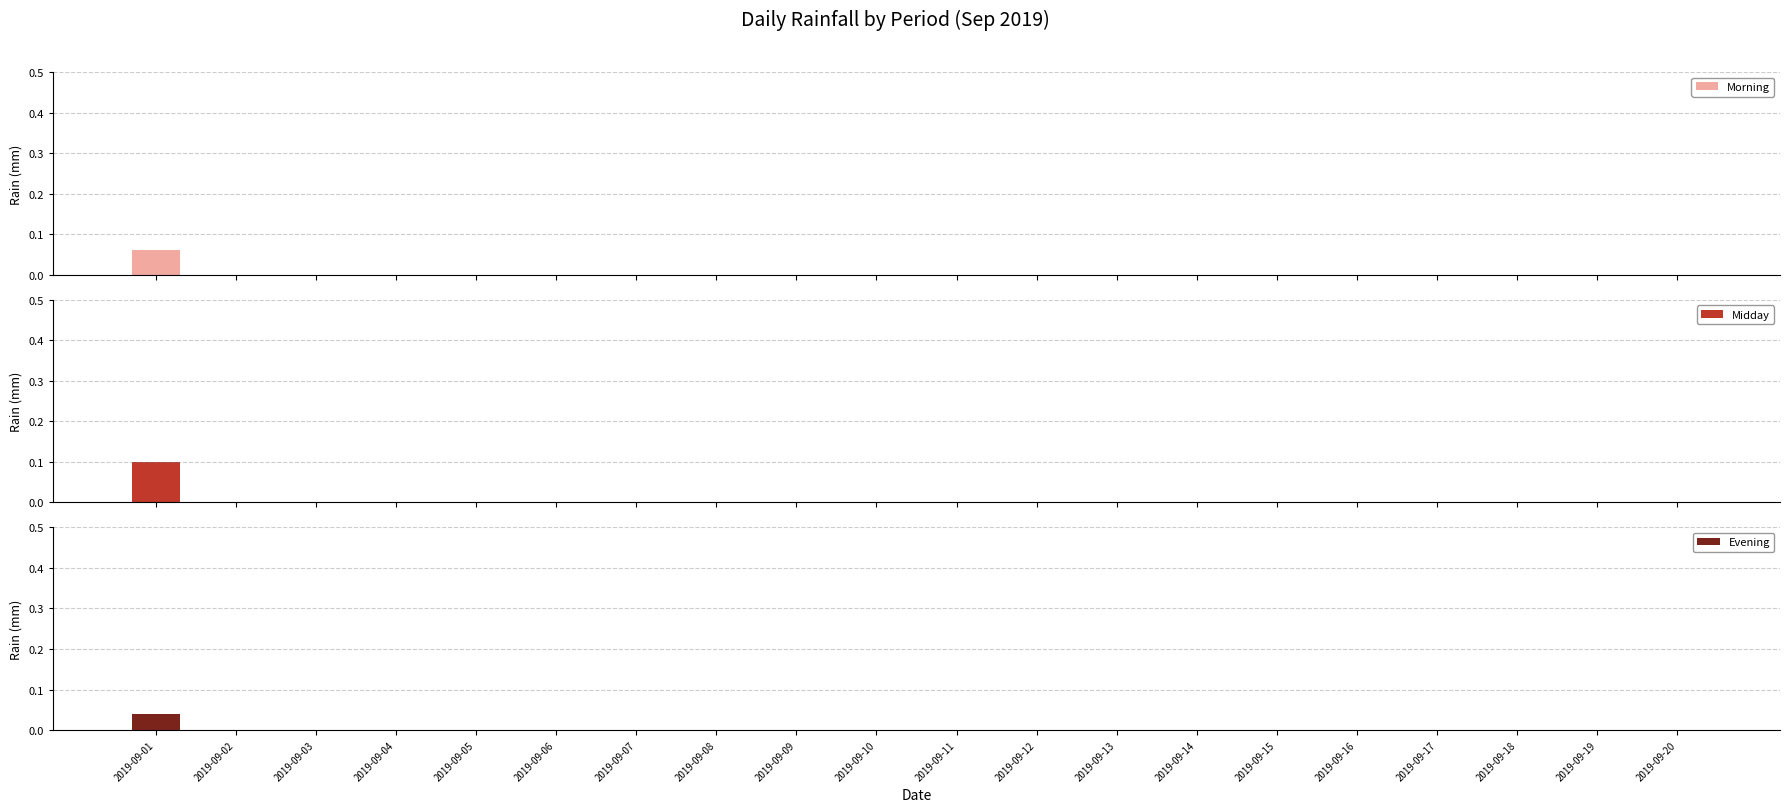

At which category is the sum across all series the highest?

2019-09-01